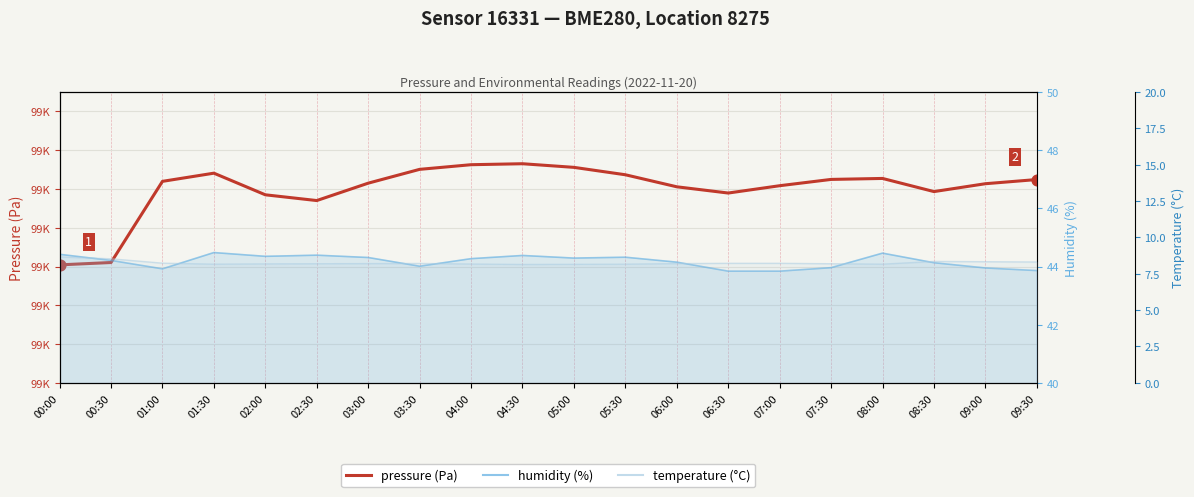

At how many categories does at least one series exceed 43300?

20